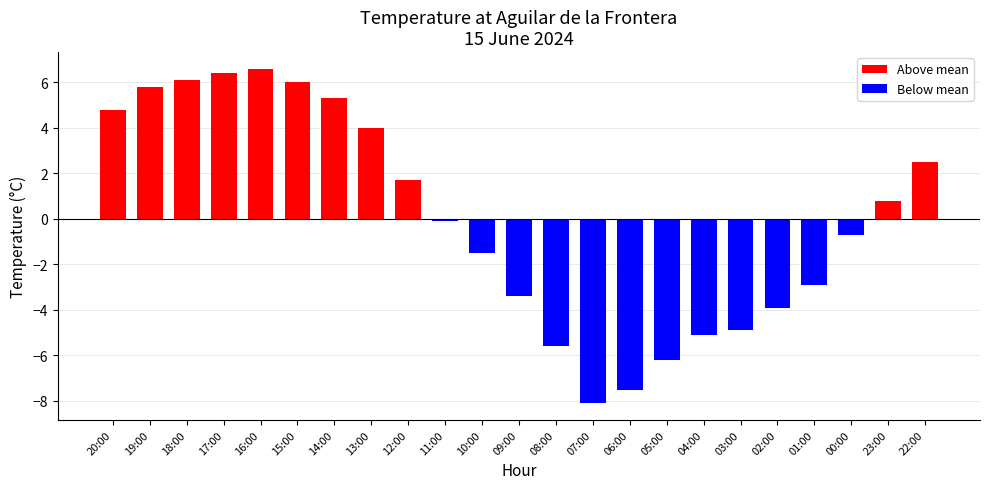

What is the change in value from 16:00 to 15:00?

-0.6